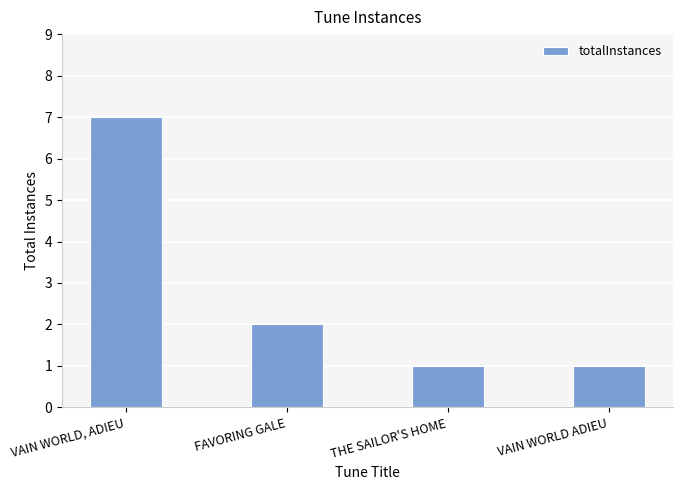

Reading left to right, what are all the values shown in this chart?

7	2	1	1